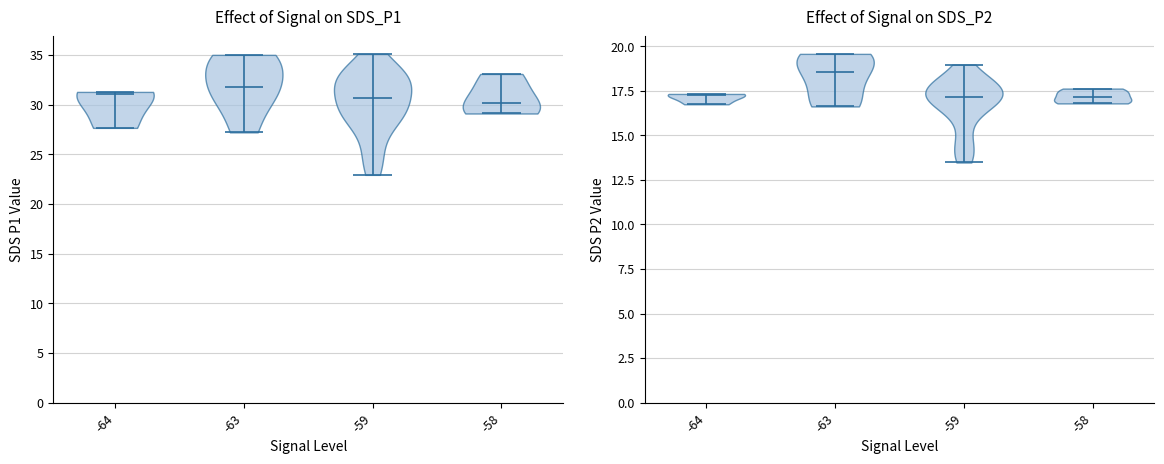

Which label corresponds to the smallest value in the chart?

-59